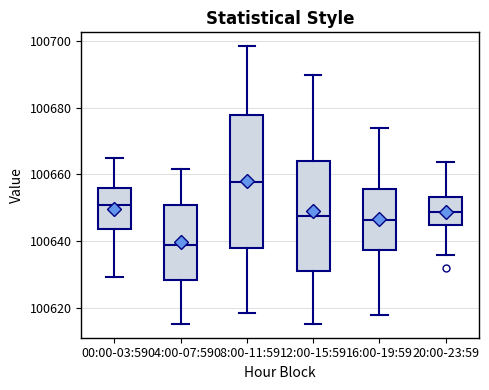

Reading left to right, read every box against the y-axis: the position of its median line, the range the box covers, and the ends of its whiskers. The values are not printed on the chart, so give them approximately, as read against the axis.

00:00-03:59: median 100650, box 100644 to 100656, whiskers 100630 to 100664
04:00-07:59: median 100638, box 100628 to 100650, whiskers 100616 to 100662
08:00-11:59: median 100658, box 100638 to 100678, whiskers 100618 to 100698
12:00-15:59: median 100648, box 100632 to 100664, whiskers 100616 to 100690
16:00-19:59: median 100646, box 100638 to 100656, whiskers 100618 to 100674
20:00-23:59: median 100648, box 100644 to 100654, whiskers 100636 to 100664